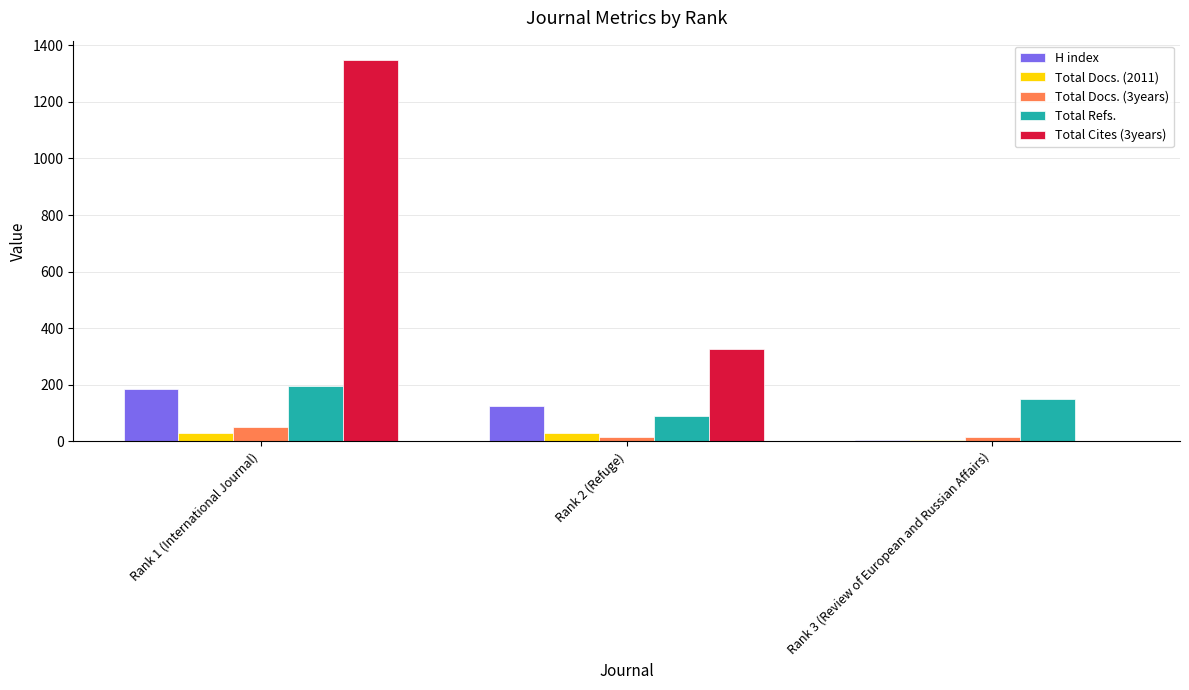

The value of Total Refs. at Rank 2 (Refuge) is 91. True or false?

True